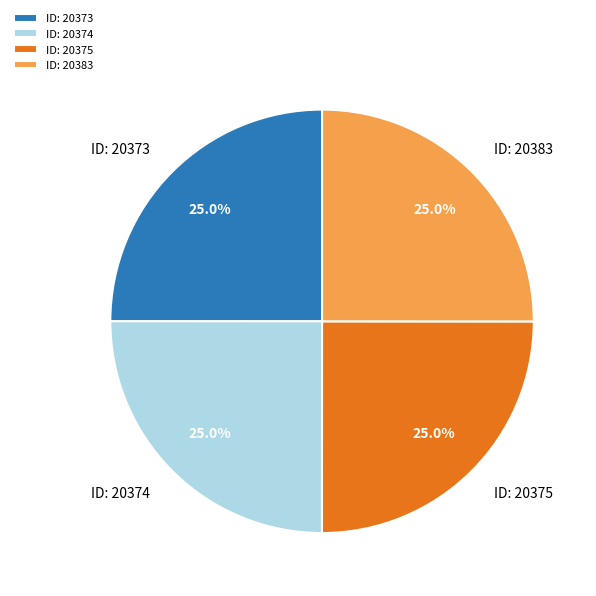

Does ID: 20373 represent more than half of the total?

No